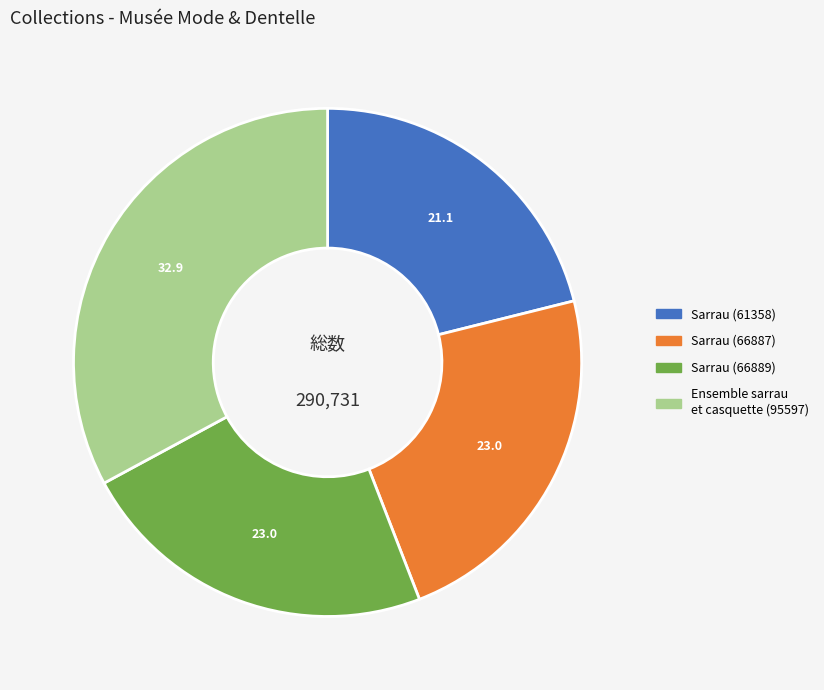

True or false: Sarrau (66889) accounts for 37% of the total.

False